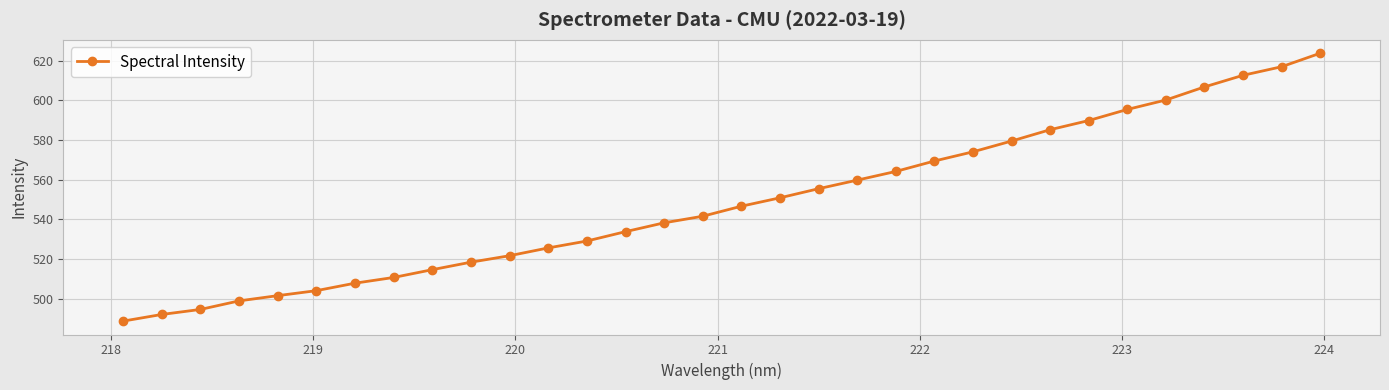

What is the sum of all values?

17552.4